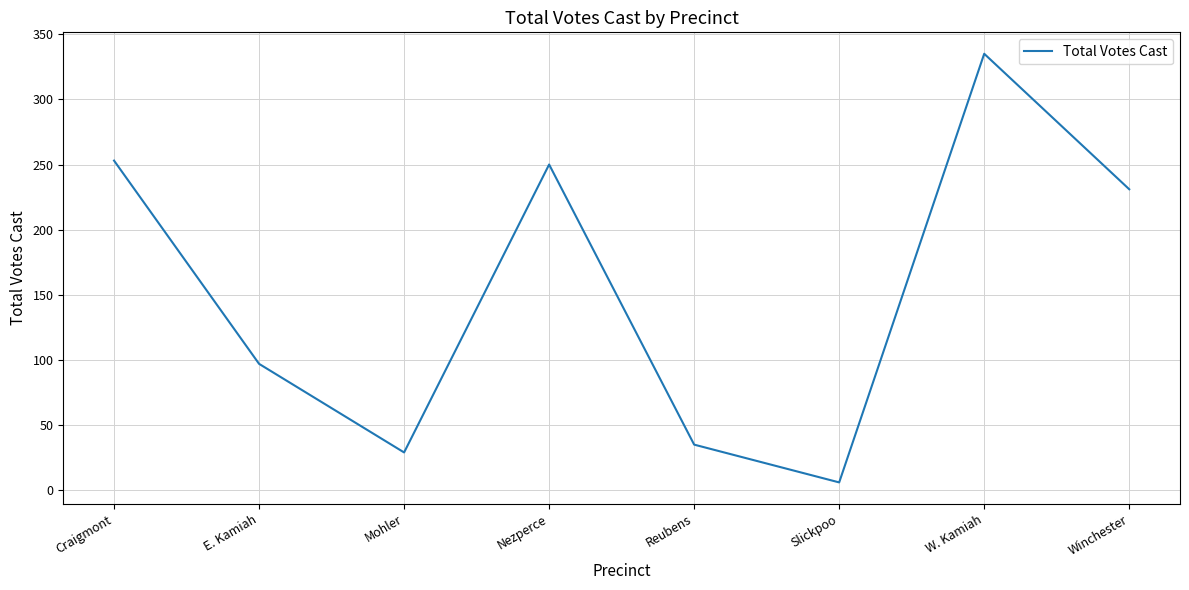

The chart shows a value of 231 at Winchester. True or false?

True